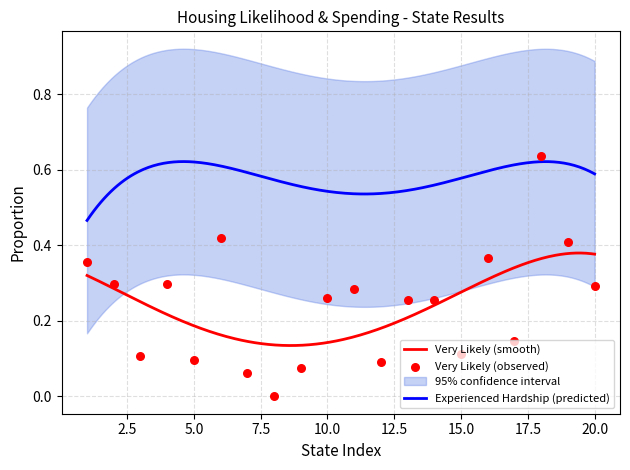

True or false: Very Likely (smooth) and Experienced Hardship (predicted) intersect in this chart.

False